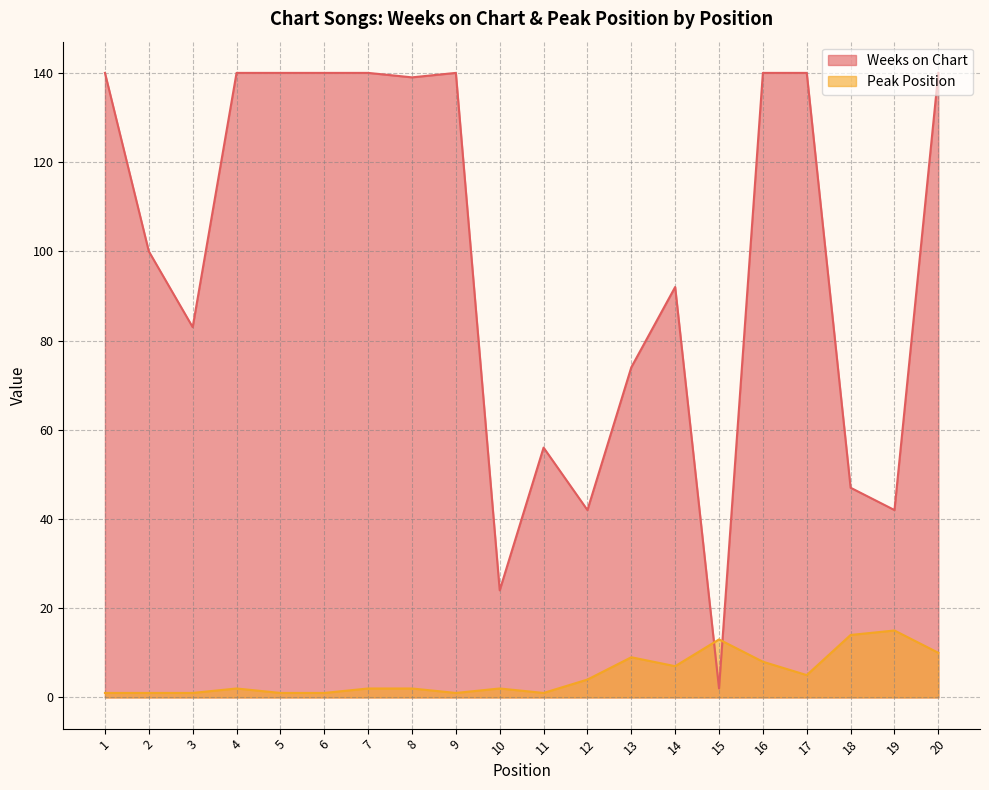

How many intersections are there between Weeks on Chart and Peak Position?

2